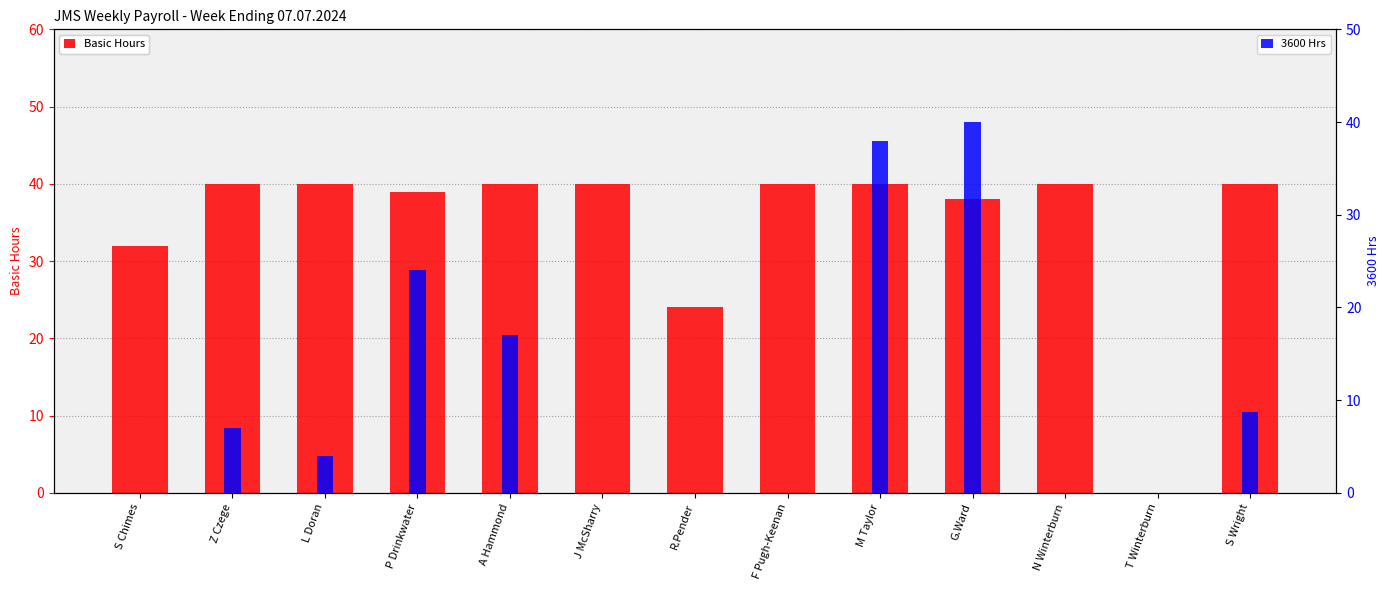

Which series has the largest total across all categories?

Basic Hours